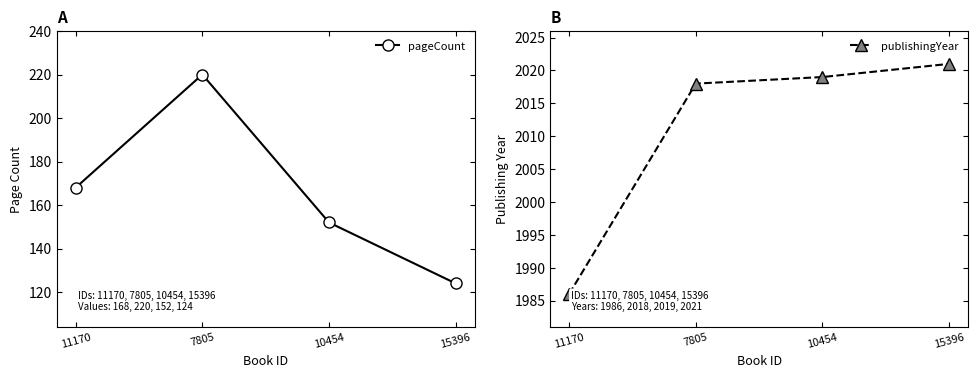

Reading left to right, list all the values displayed in this chart.

pageCount: 11170=168	7805=220	10454=152	15396=124
publishingYear: 11170=1986	7805=2018	10454=2019	15396=2021